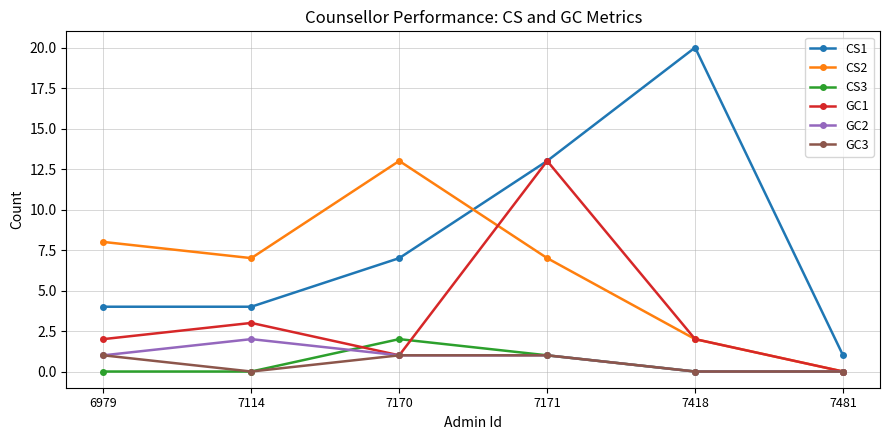

Is it true that GC2 equals 1 at 7170?

True